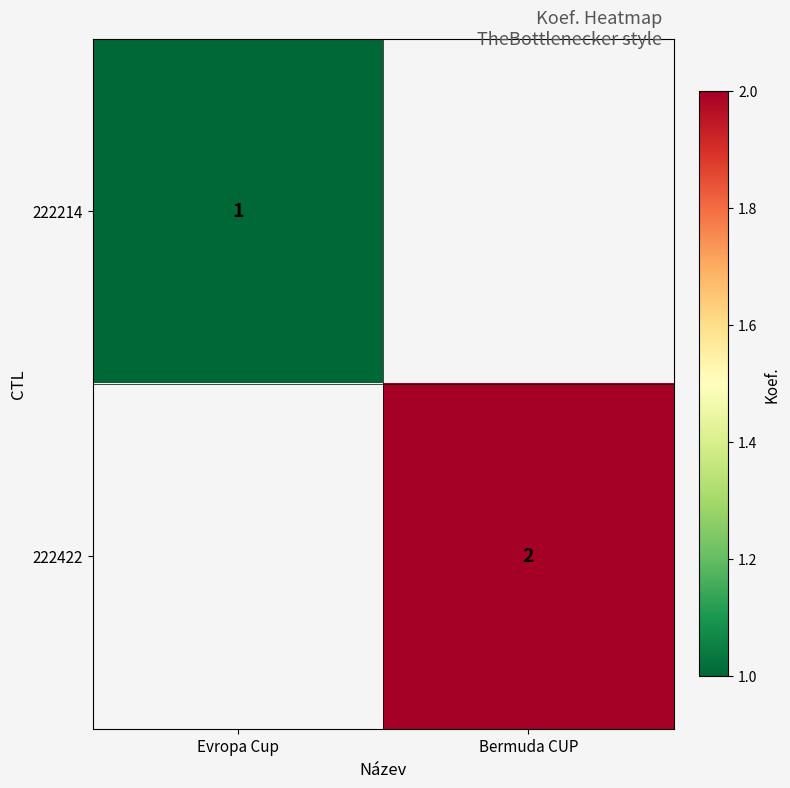

Which category has the highest value across all series?

Bermuda CUP